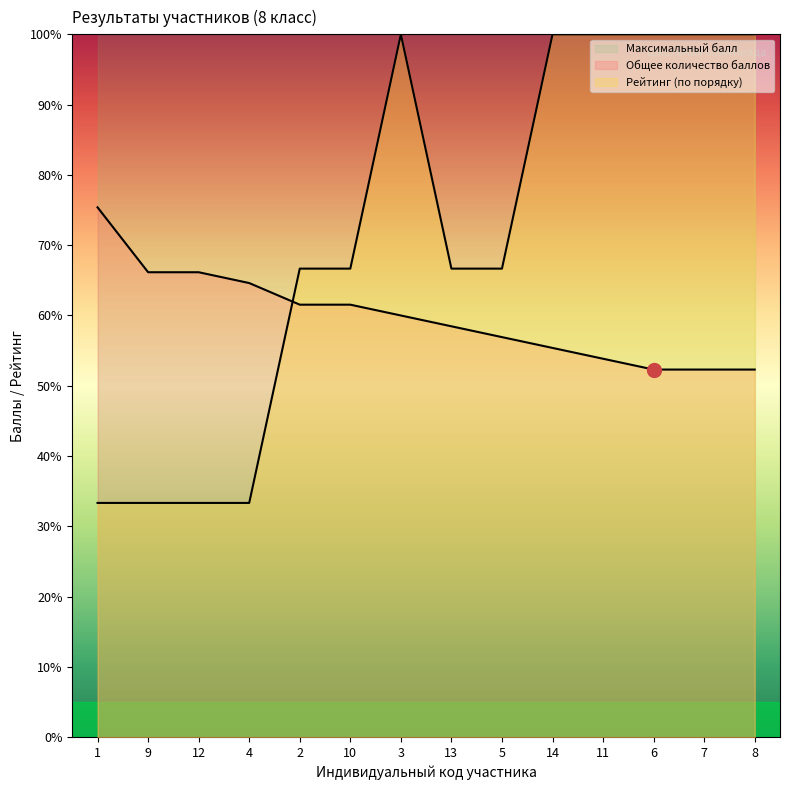

Which series has the largest total across all categories?

Максимальный балл